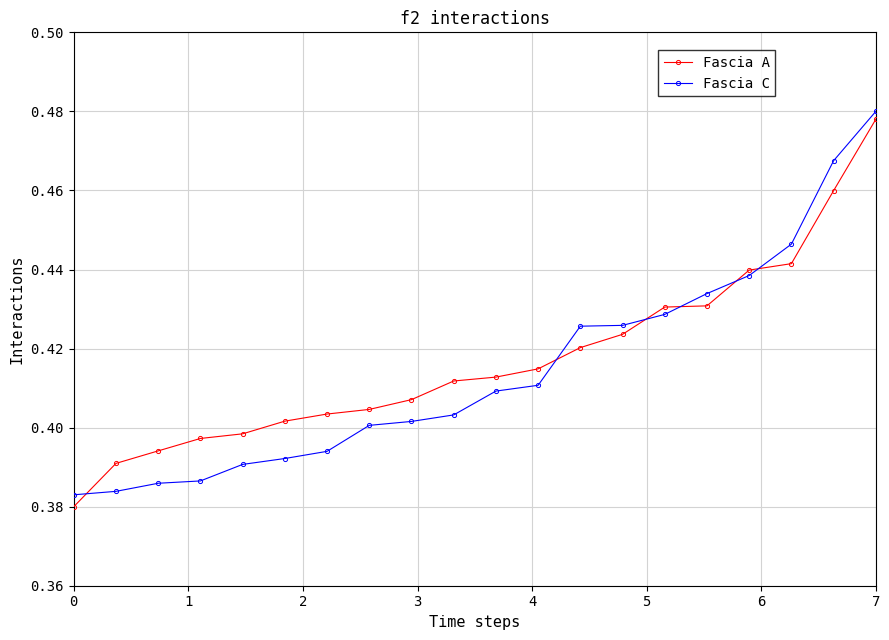

How many Fascia C values are between 0 and 1?

20